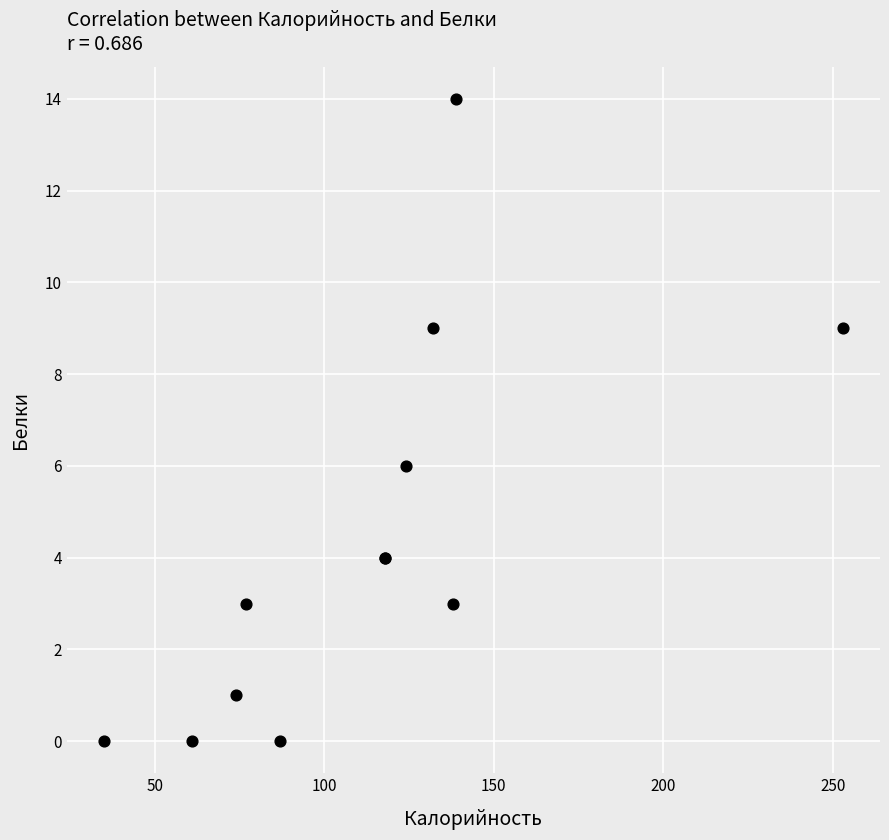

What Y value in the scatter plot is closest to 7?

6